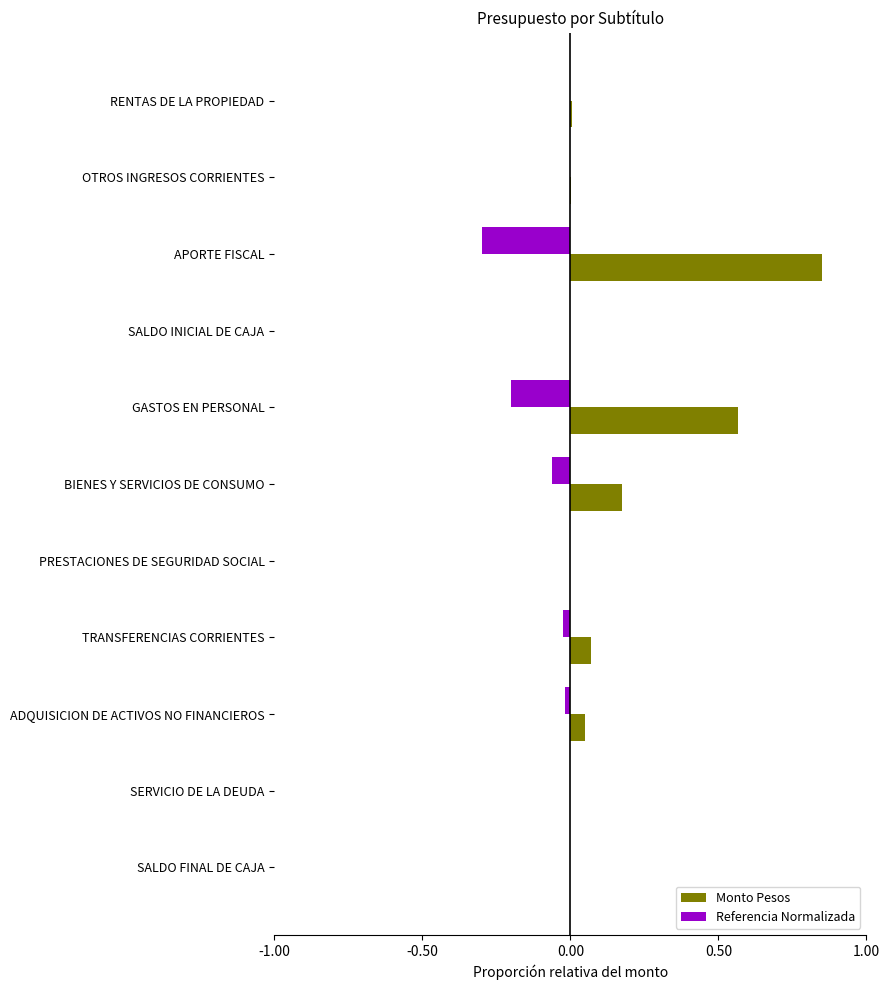

What value does the Referencia Normalizada series have at APORTE FISCAL?

-0.3